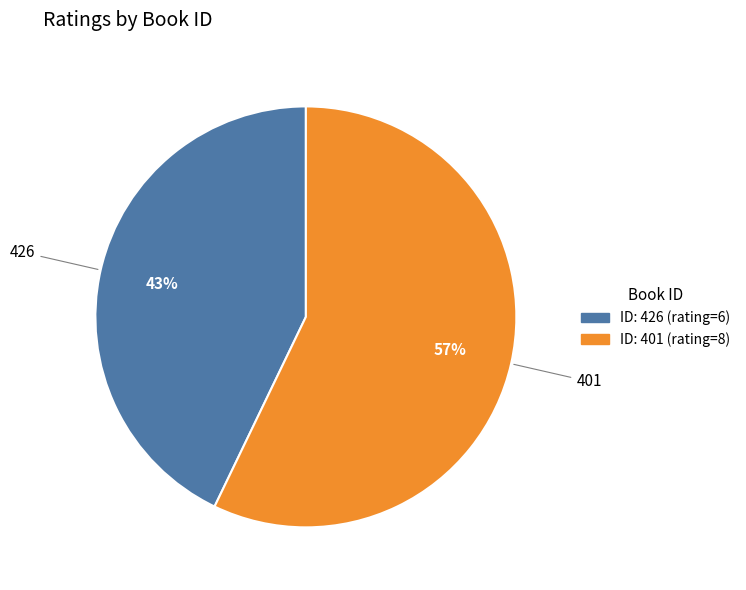

To the nearest percent, what is the difference between the largest and smallest slice percentages?

14%